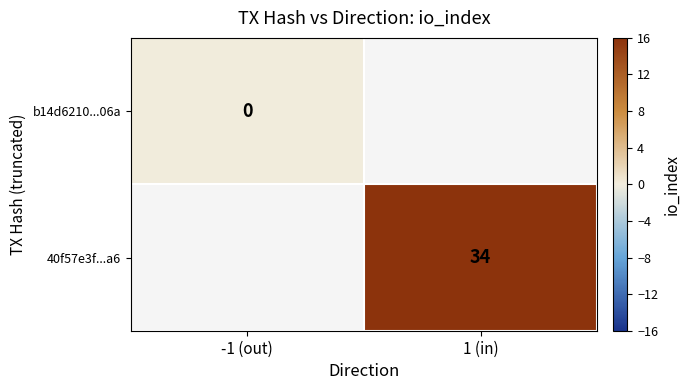

At how many categories does at least one series exceed 29?

1